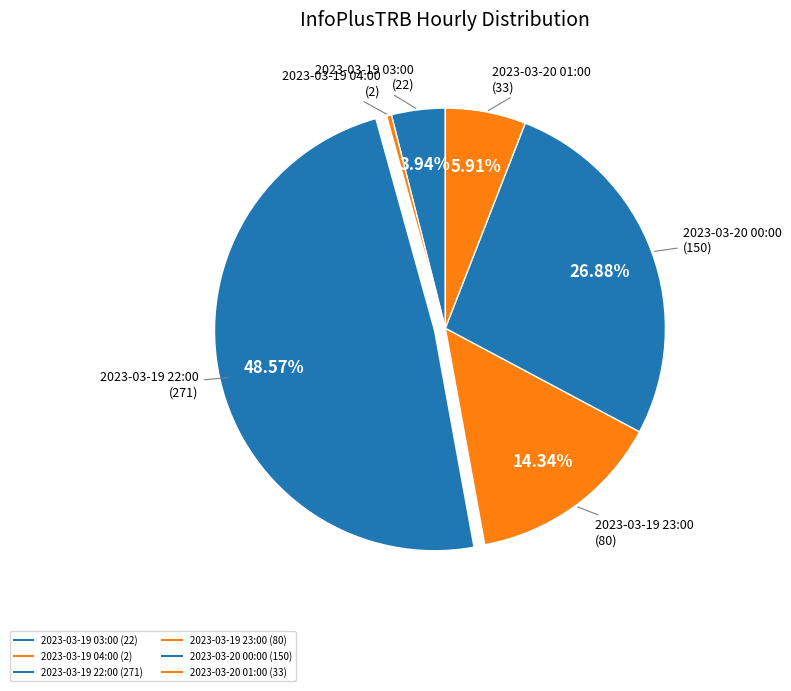

Is it true that 2023-03-19 22:00 is 35% of the pie?

False